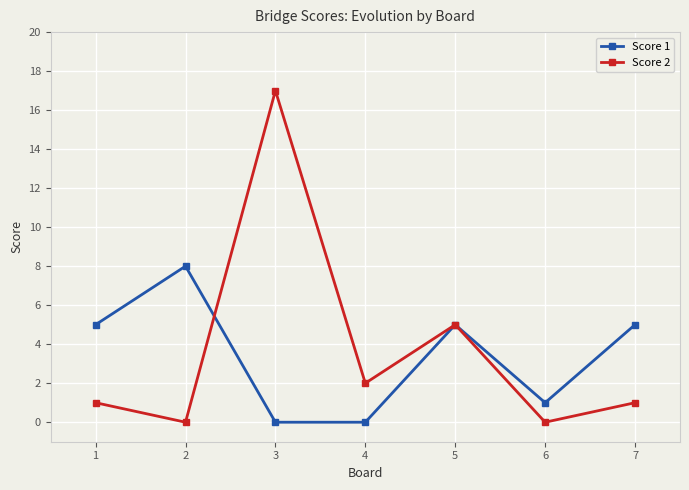

Rank the series at 6 from highest to lowest value.

Score 1, Score 2